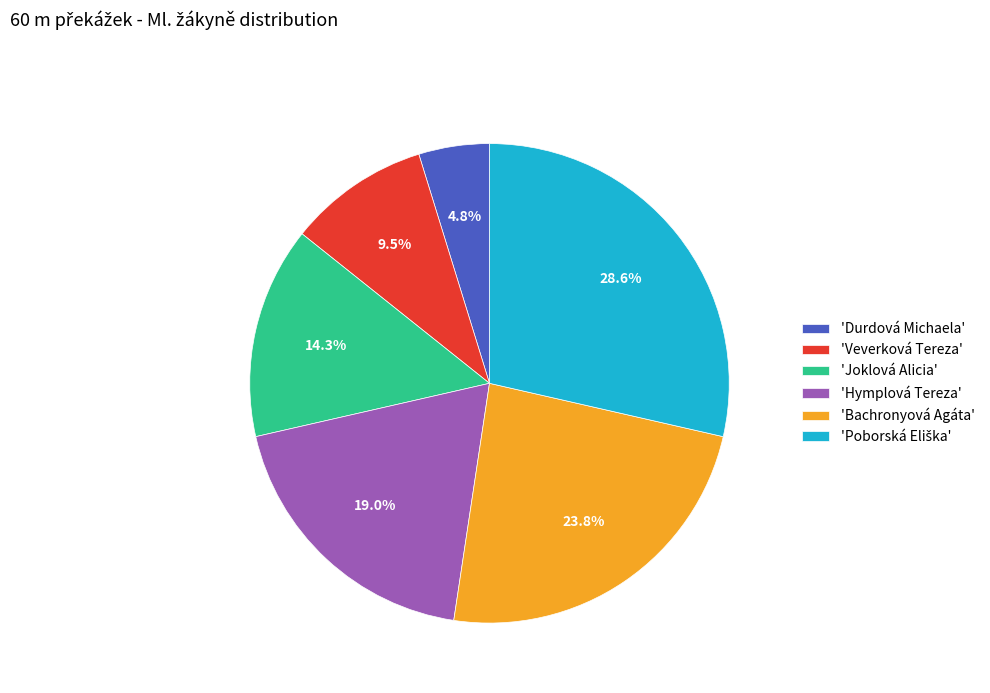

To the nearest percent, what is the difference between the largest and smallest slice percentages?

24%